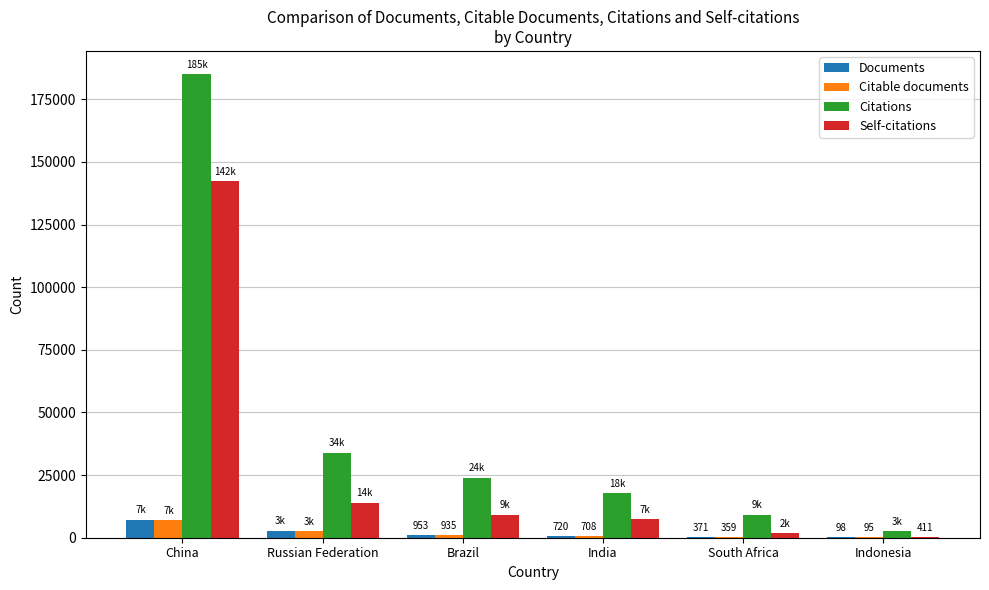

The Self-citations series shows 411 at Indonesia. True or false?

True